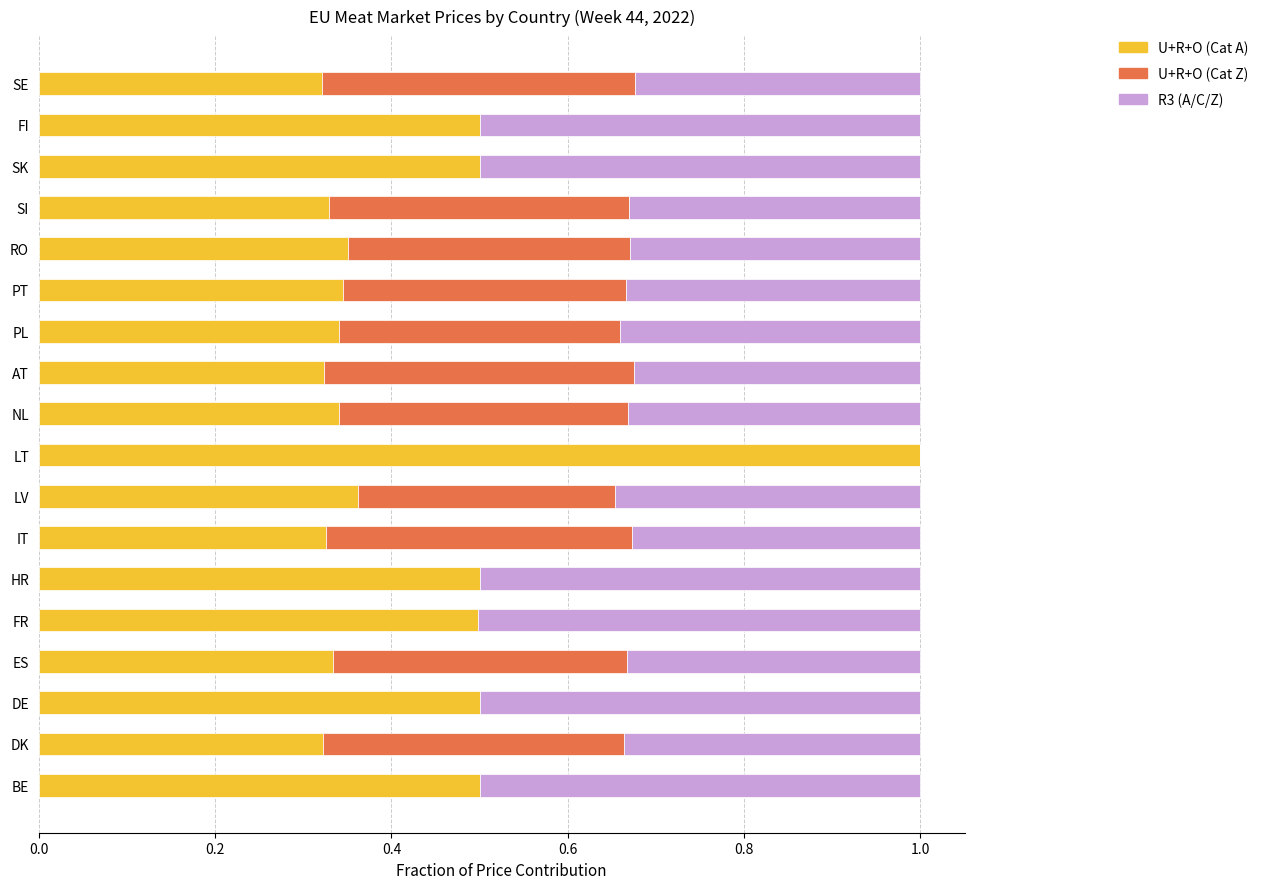

The value of U+R+O (Cat A) at PL is 0.3. True or false?

True